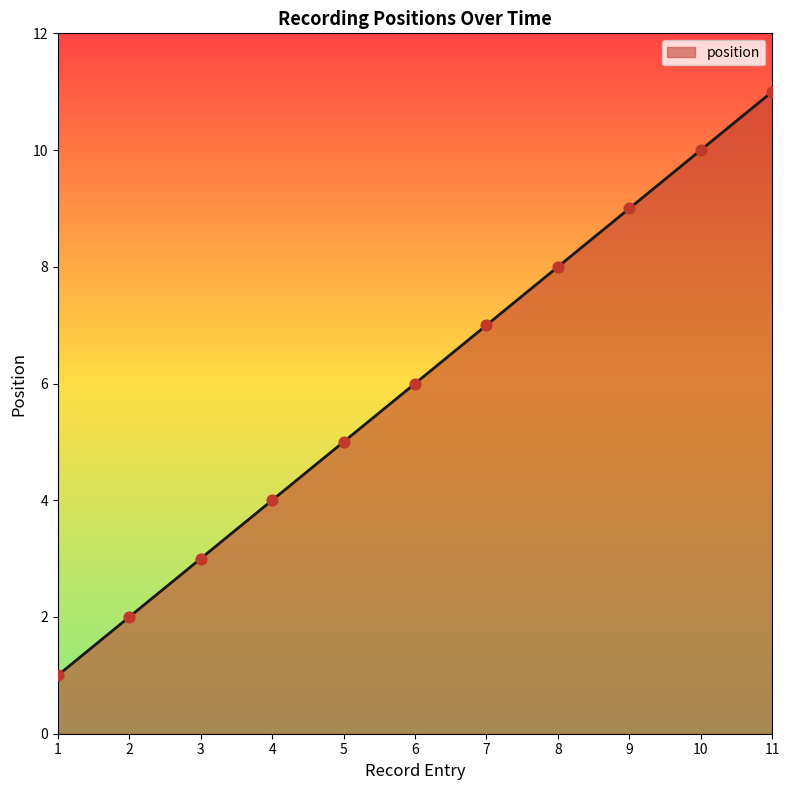

What is the change in value from 2 to 7?

+5